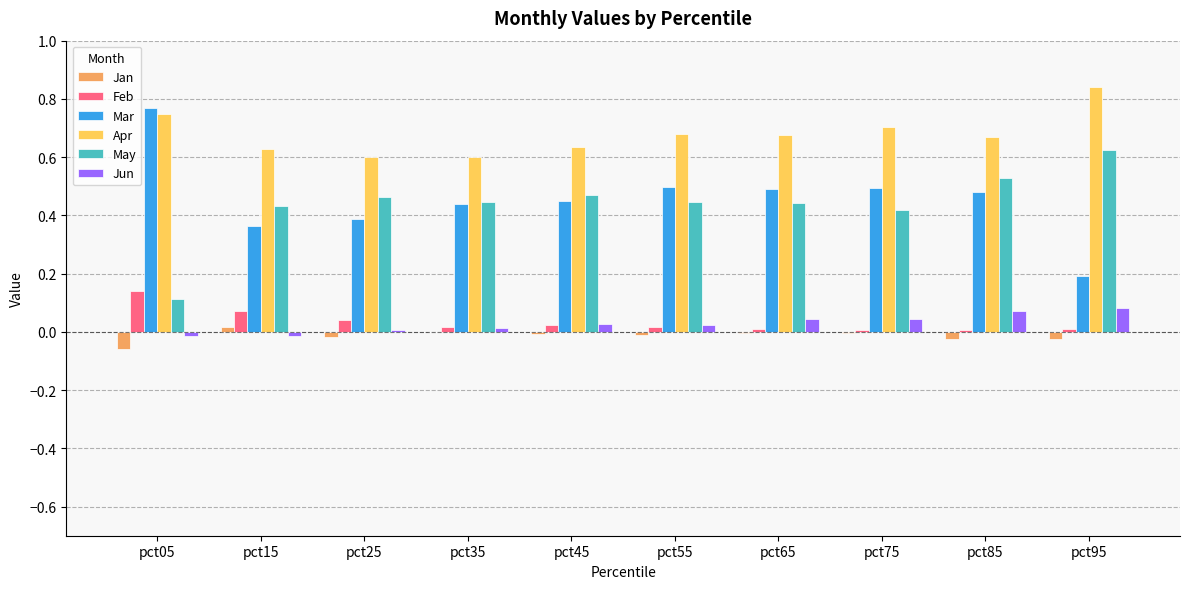

Is the value of Apr at pct85 greater than the value of Feb at pct05?

Yes